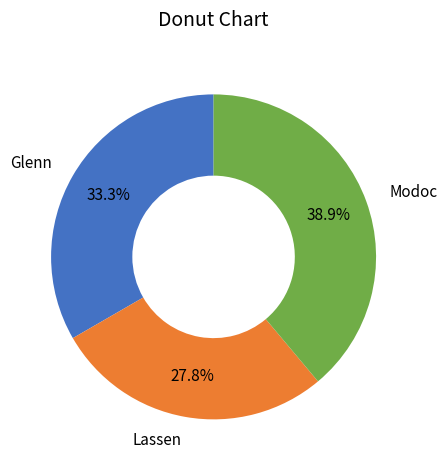

The Lassen slice represents 28% of the pie. True or false?

True